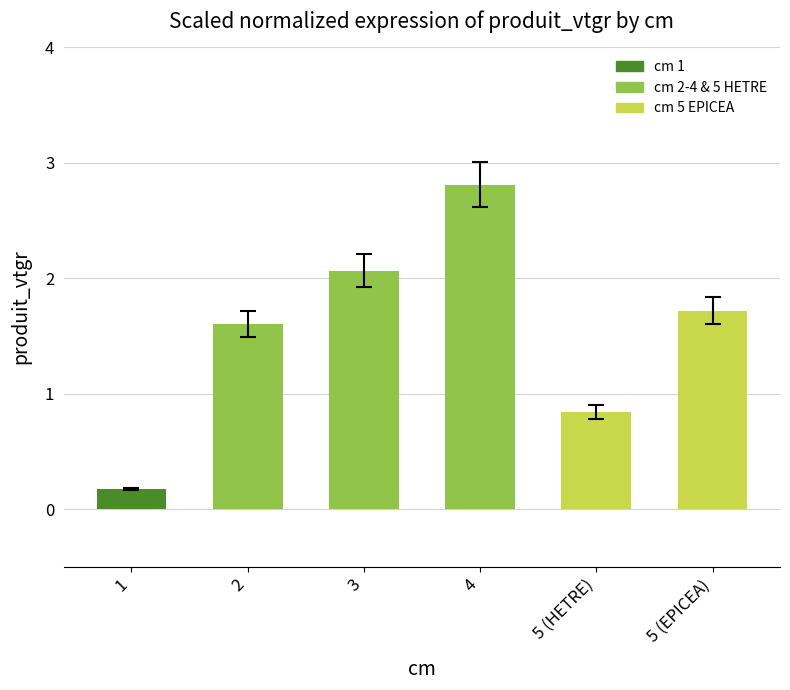

Between 5 (EPICEA) and 3, which is larger?

3